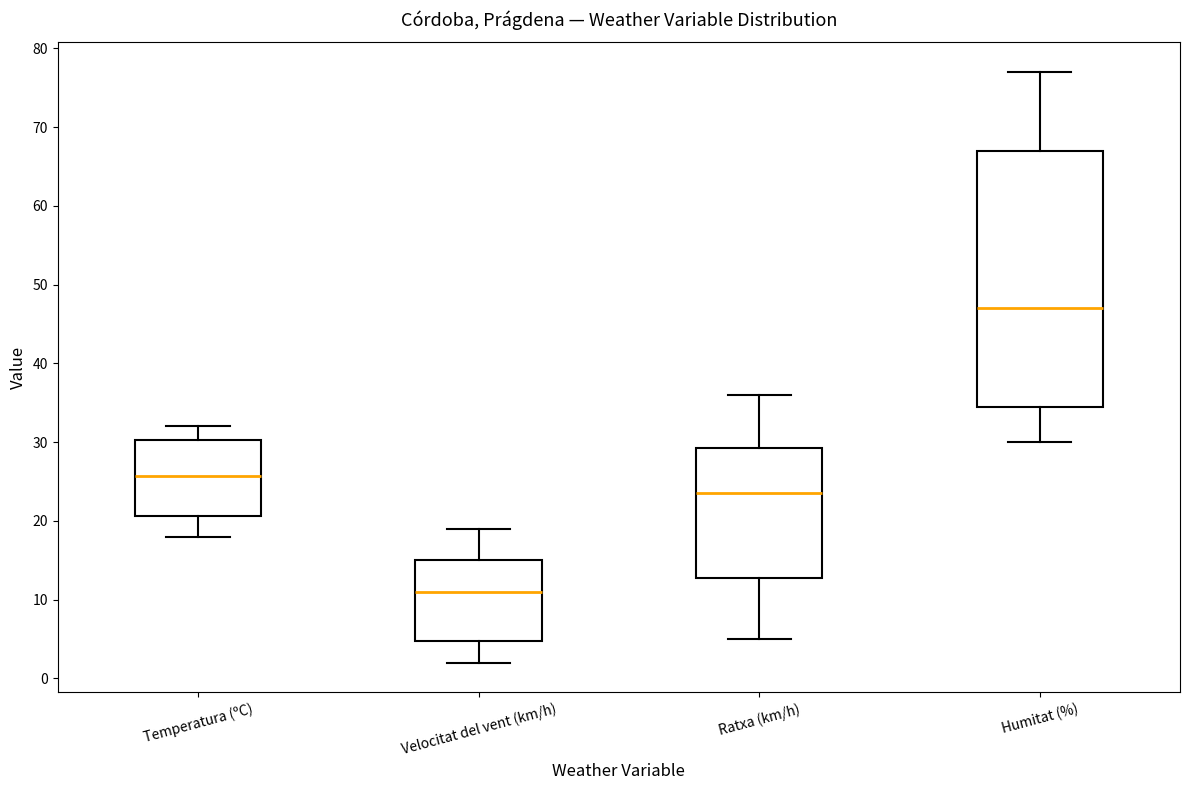

Which box has the lowest median line?

Velocitat del vent (km/h)